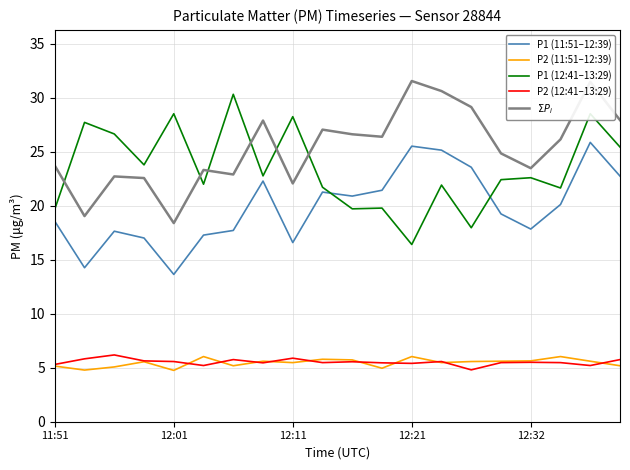

Is this an area chart (filled region under the line)?

No